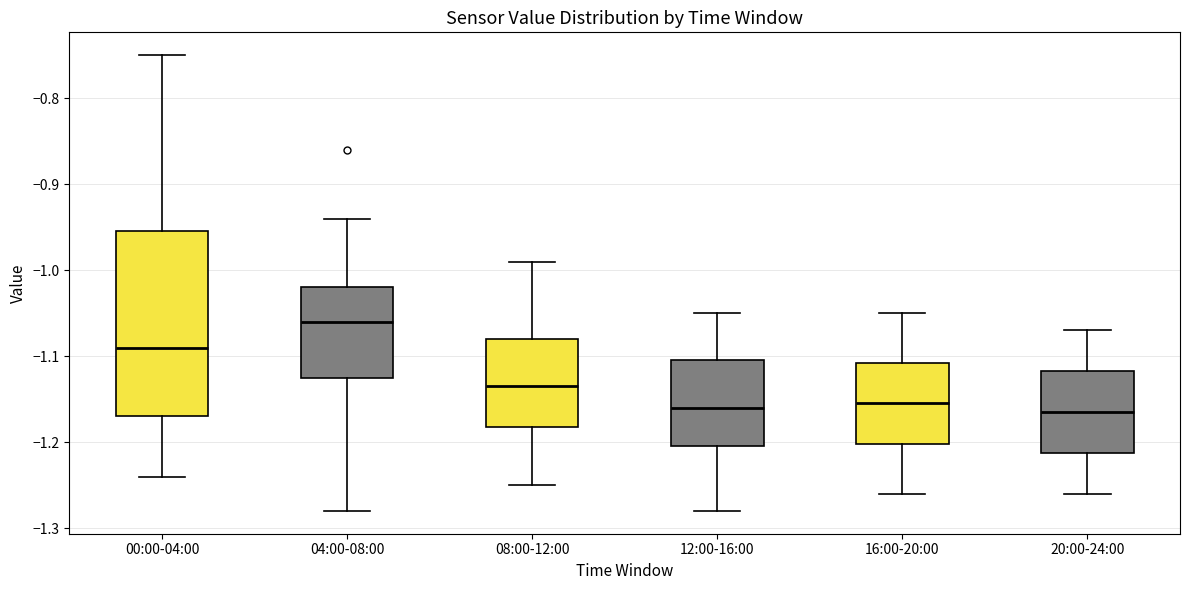

Comparing the boxes themselves (not the whiskers), which one is the tallest?

00:00-04:00